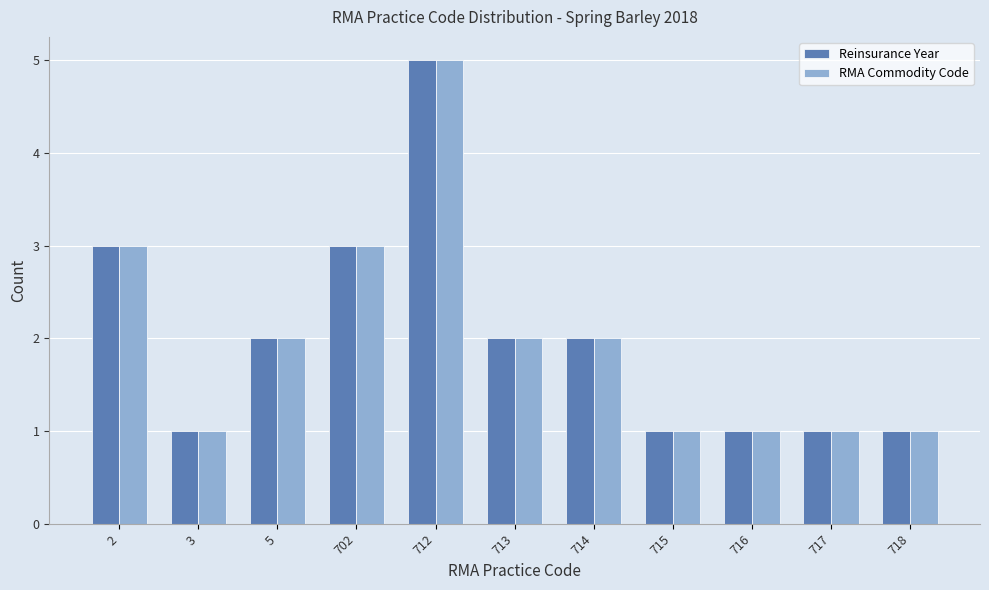

True or false: RMA Commodity Code has a value of 1 at 714.

False